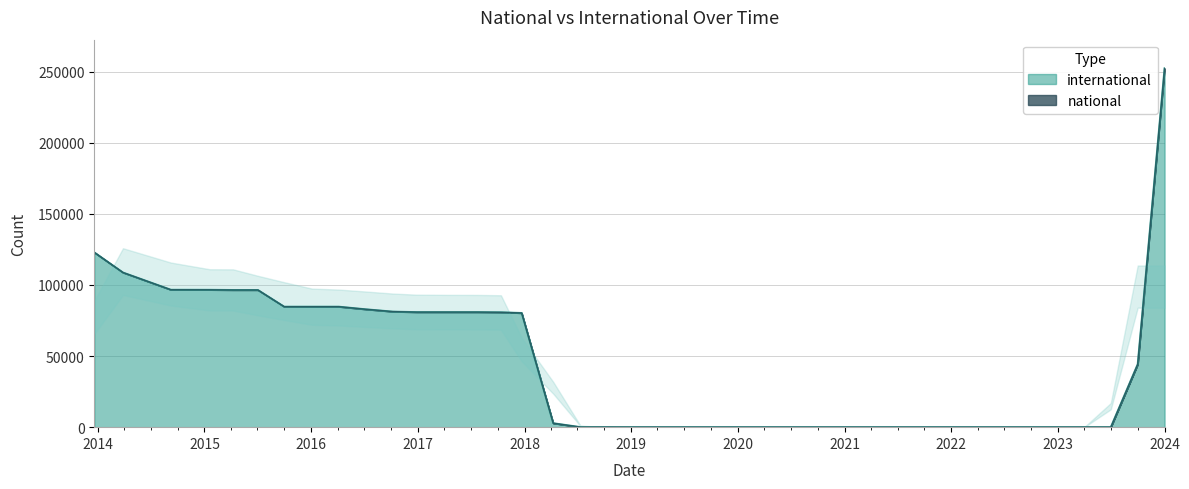

What is the average value?

43513